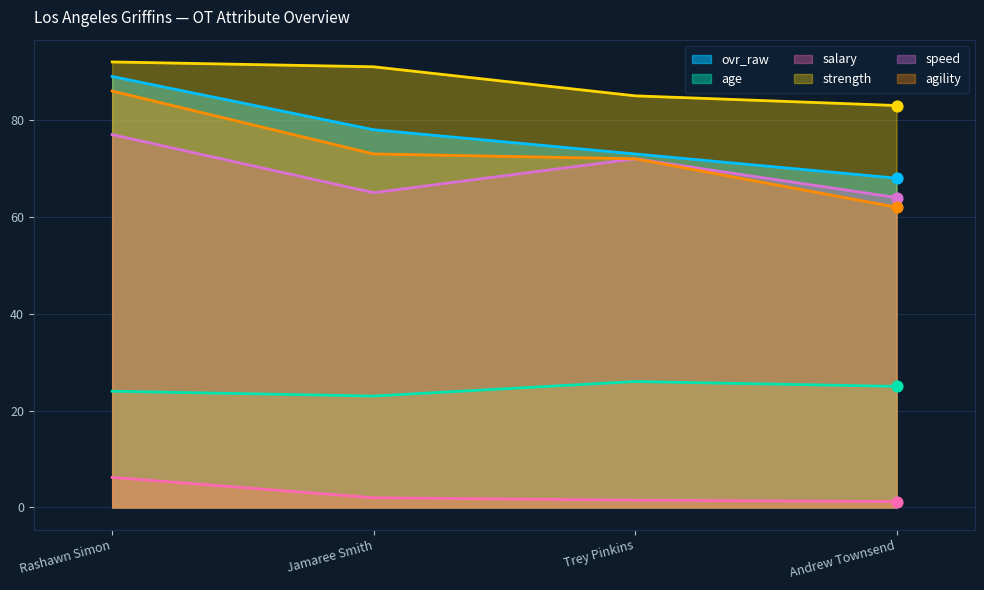

Is the value of strength at Jamaree Smith greater than the value of agility at Trey Pinkins?

Yes